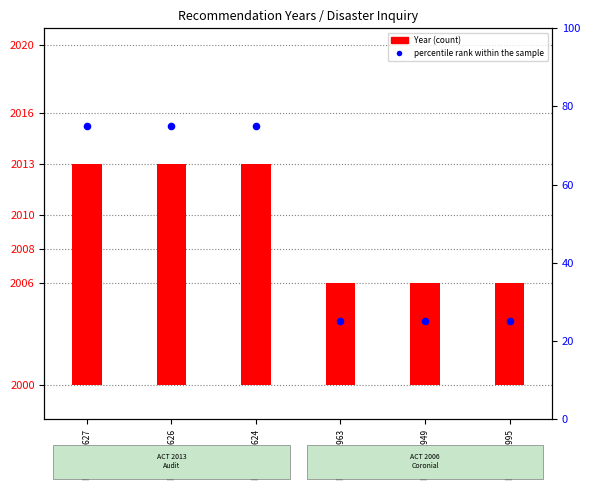

What are all the series names shown in the legend?

Year, percentile rank within the sample